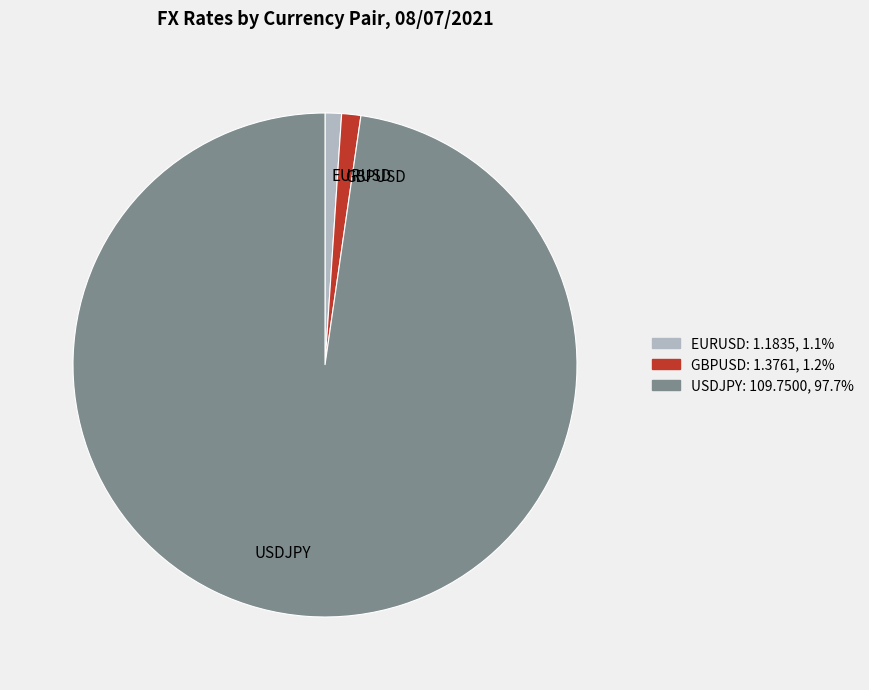

Which has a higher value, EURUSD or USDJPY?

USDJPY